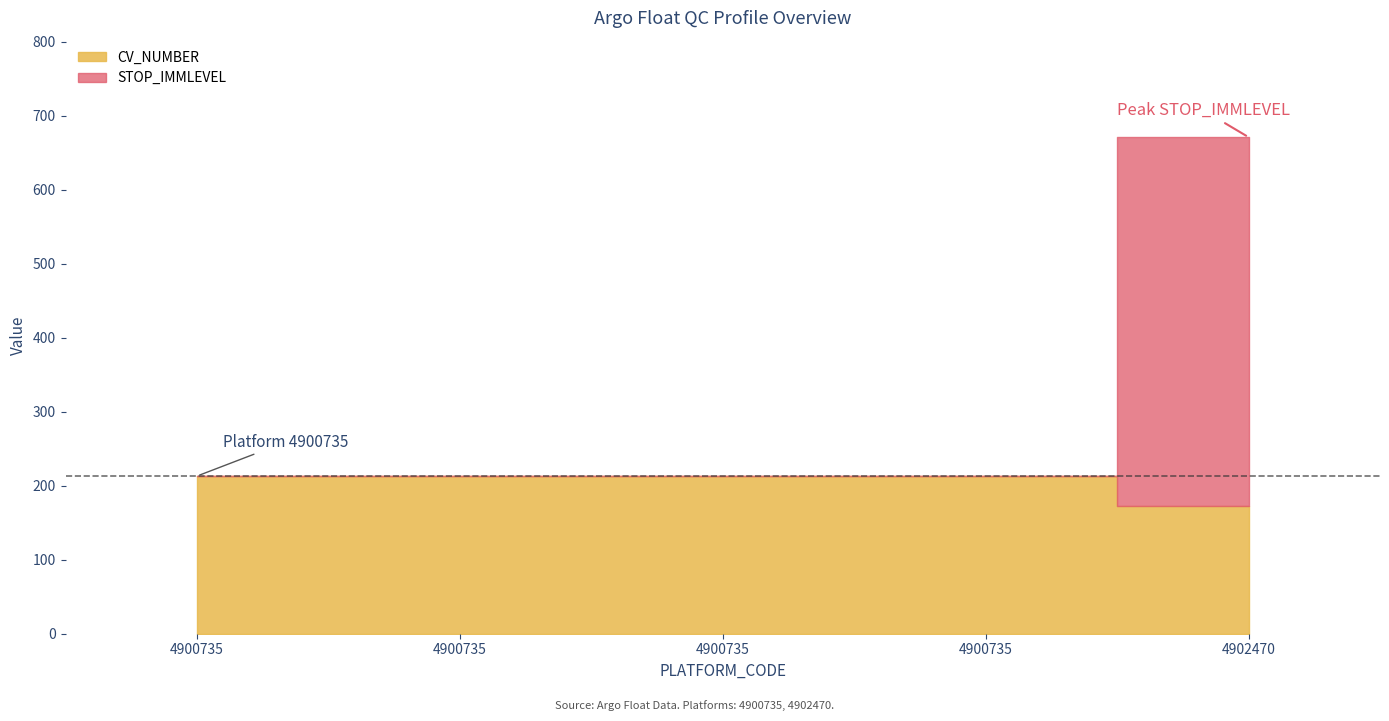

List the labels in order of STOP_IMMERSION value, largest first.

4902470, 4900735, 4900735, 4900735, 4900735